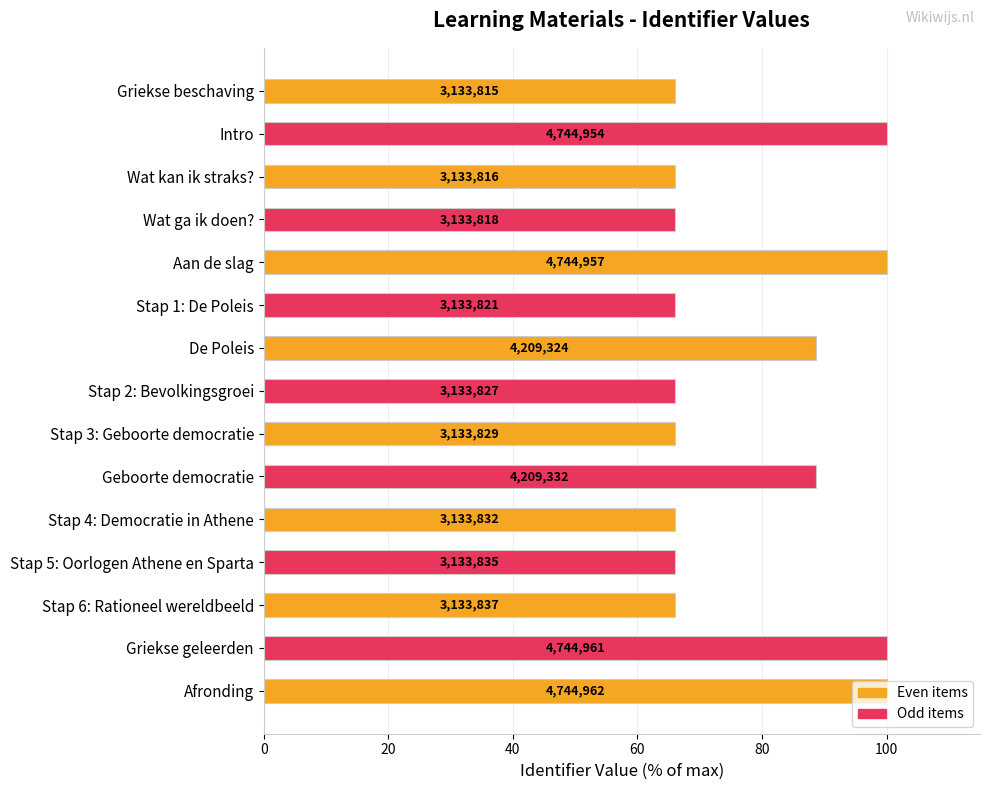

What is the maximum value shown in the chart?

100.0